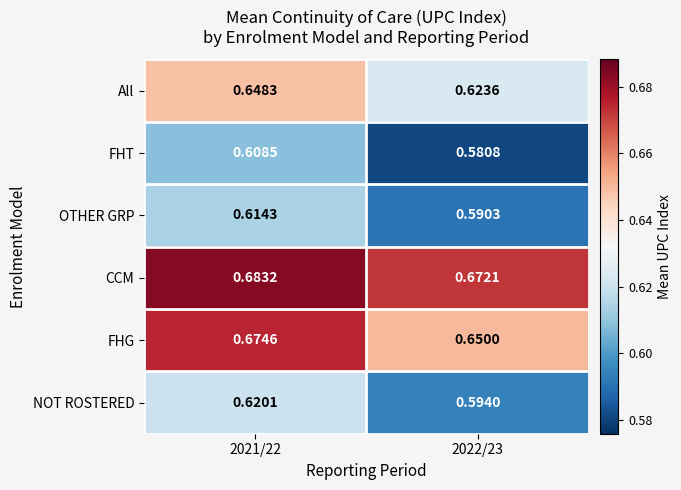

Rank the series at 2021/22 from highest to lowest value.

CCM, FHG, All, NOT ROSTERED, OTHER GRP, FHT